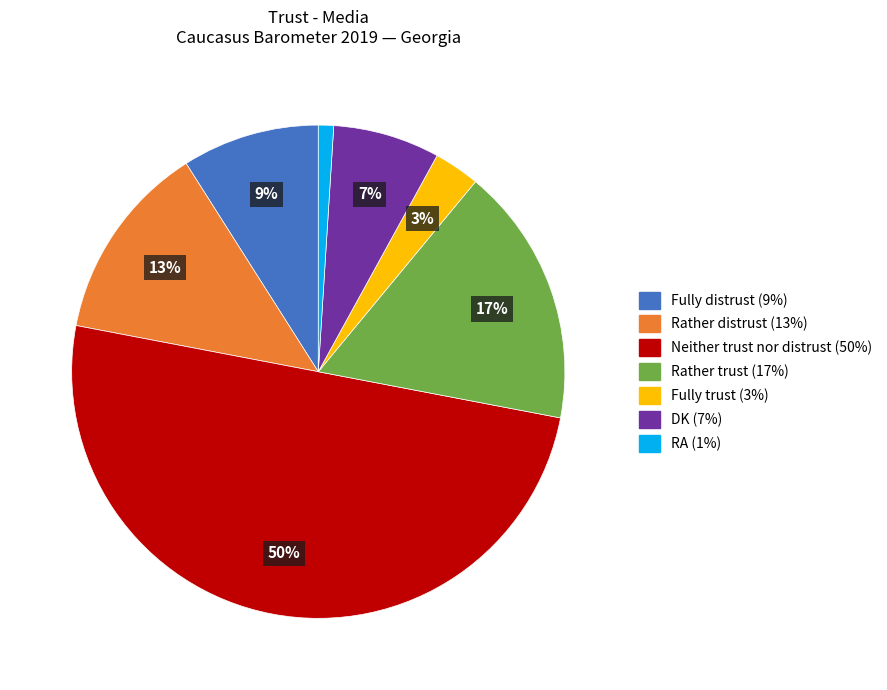

How many segments does this pie chart have?

7